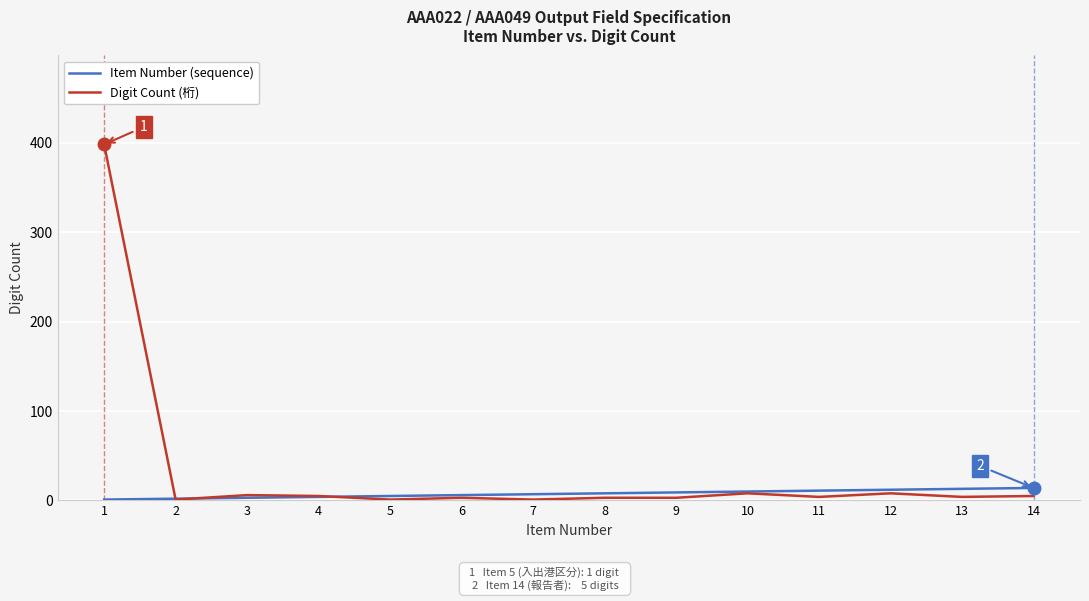

What is the average value of the Digit Count (桁) series?

32